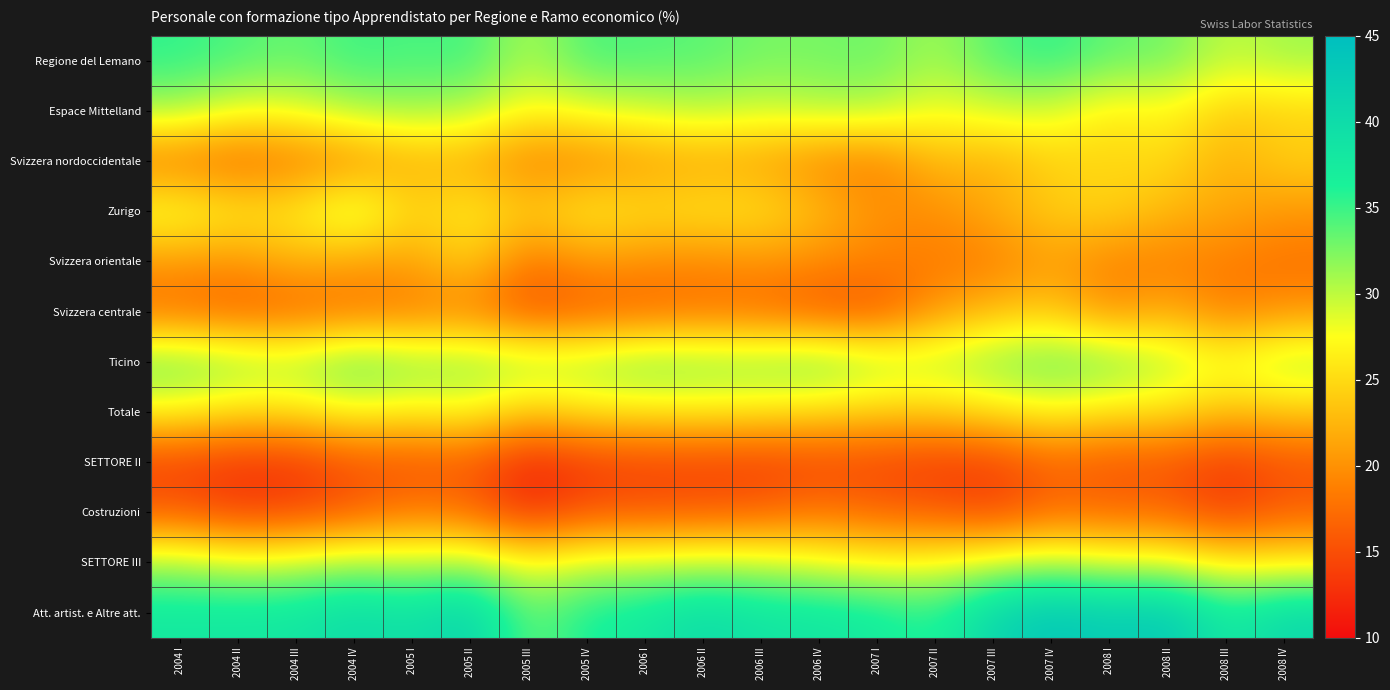

What is the spread (max minus min) of values at 2006 I?

23.7